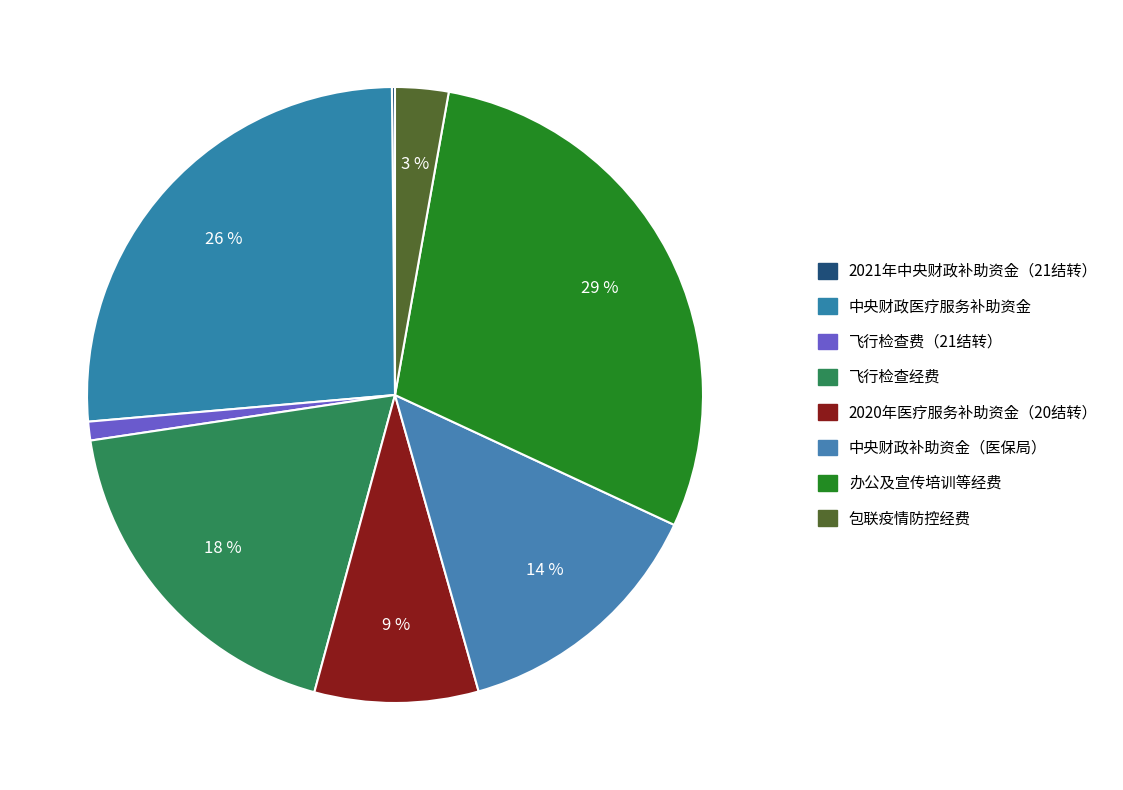

Which slice is the largest?

办公及宣传培训等经费